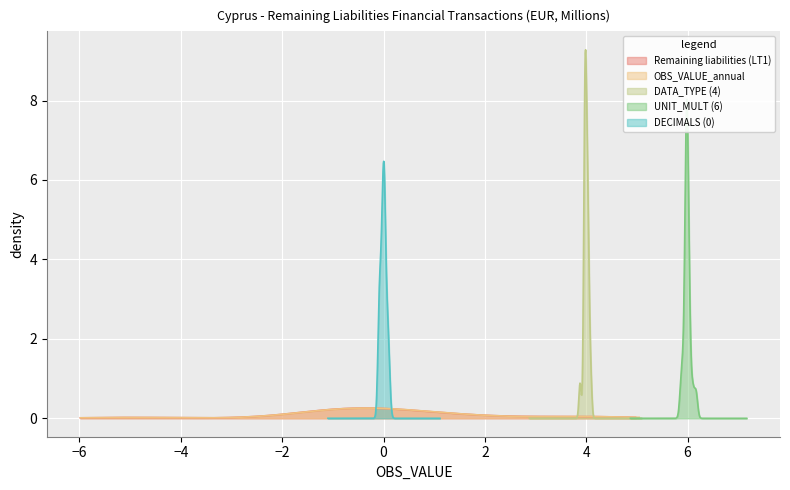

At how many categories does at least one series exceed -4?

20